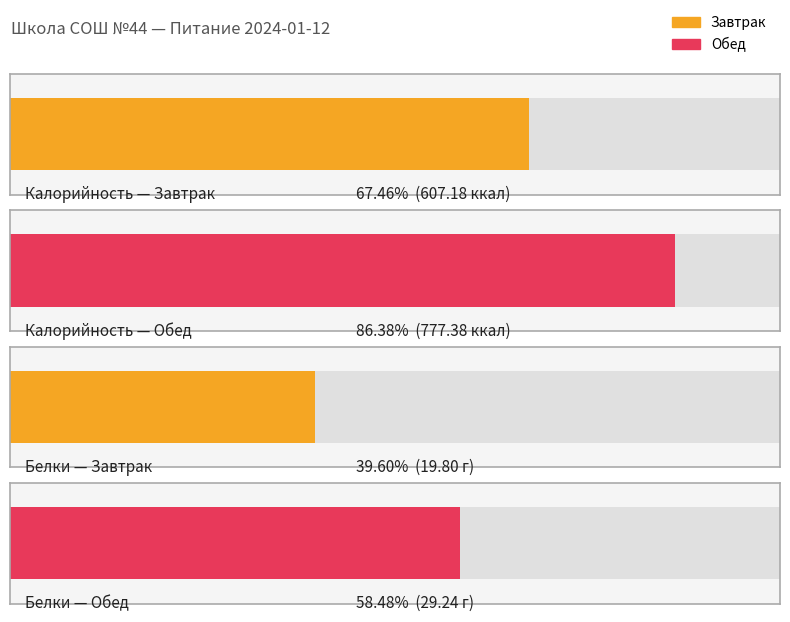

What is the label of the 2nd bar from the right?

Завтрак